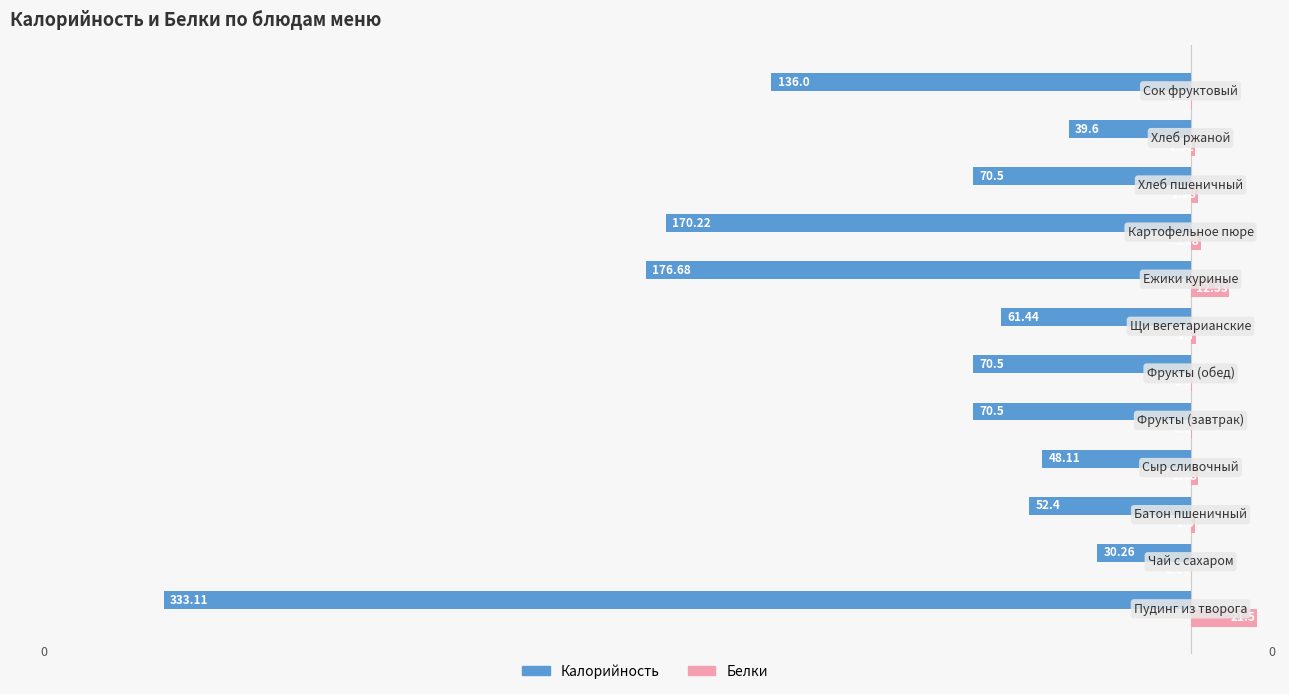

Which series has the widest spread of values?

Калорийность